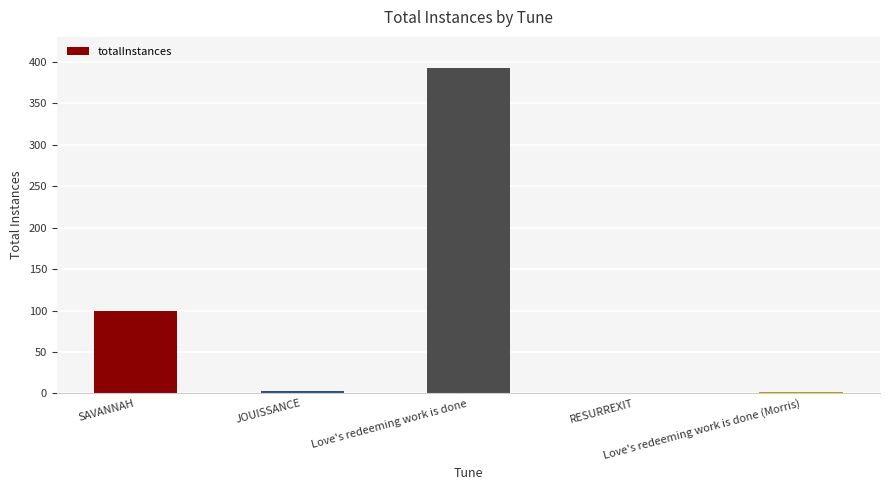

What is the maximum value shown in the chart?

393